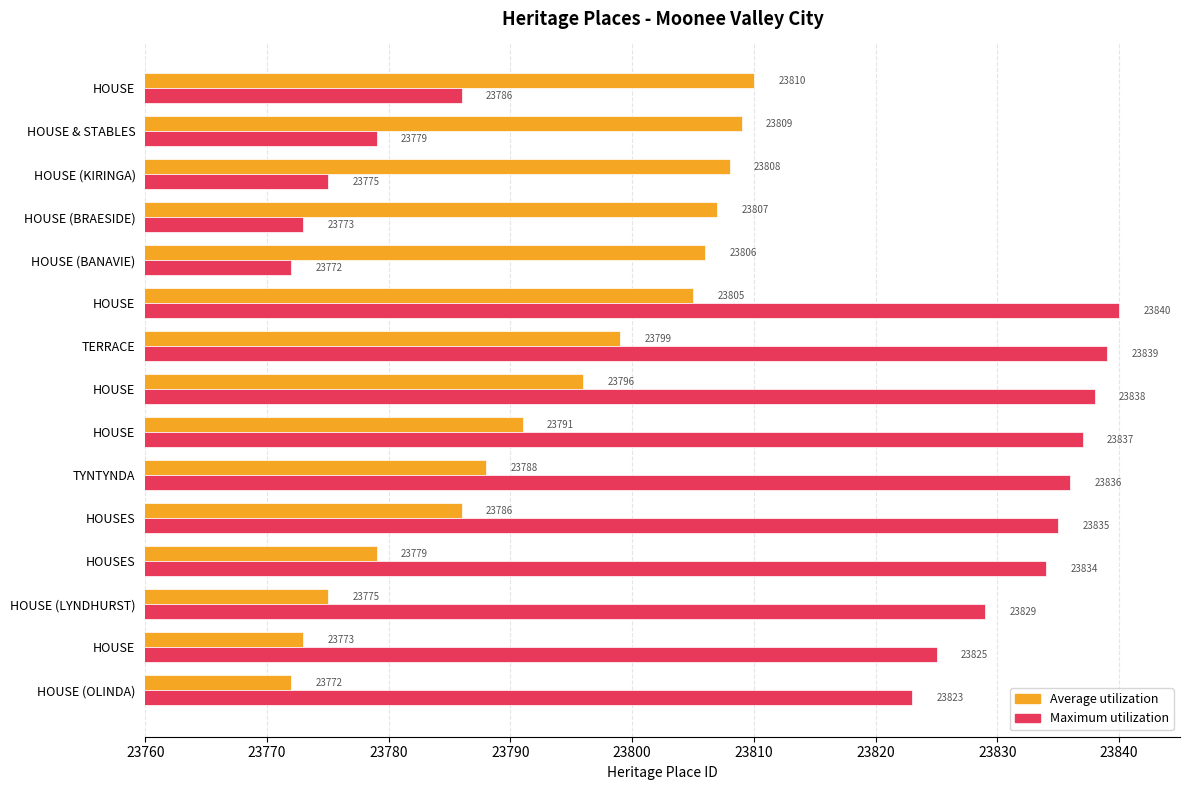

What are all the series names shown in the legend?

Average utilization, Maximum utilization